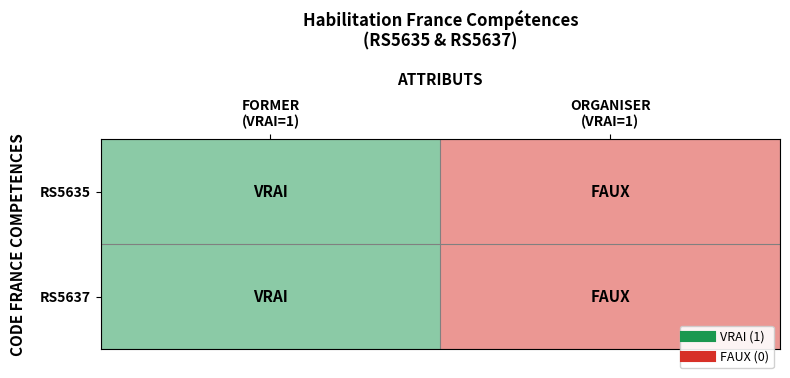

At which category is the sum across all series the highest?

FORMER
(VRAI=1)